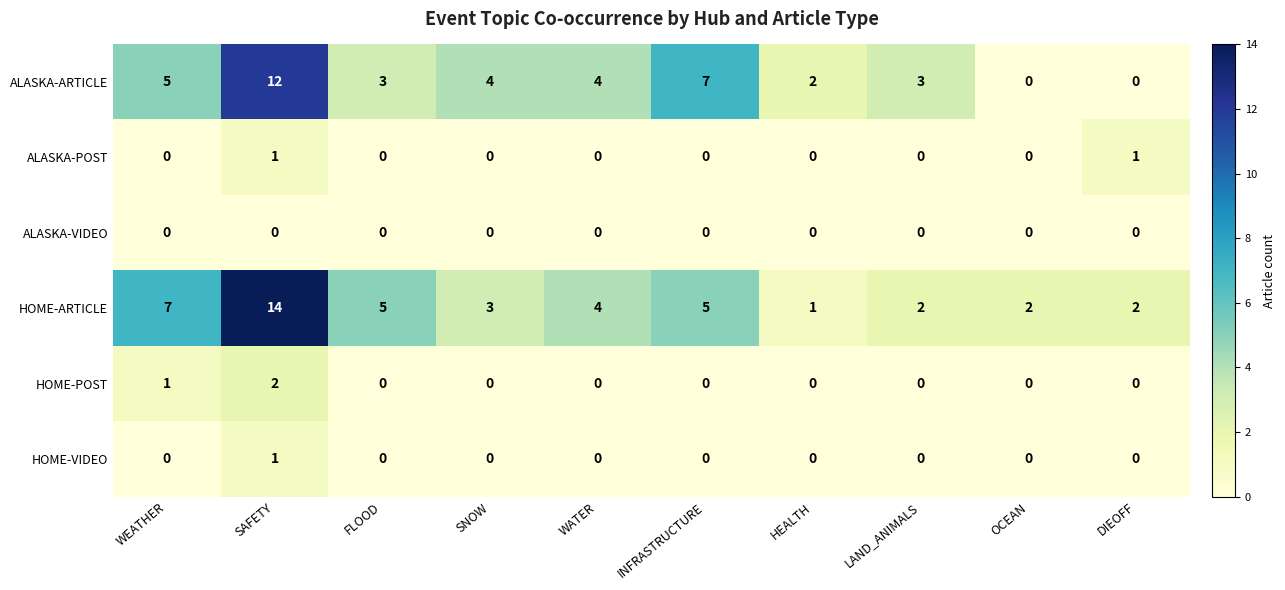

The ALASKA-VIDEO series shows 0 at WATER. True or false?

True